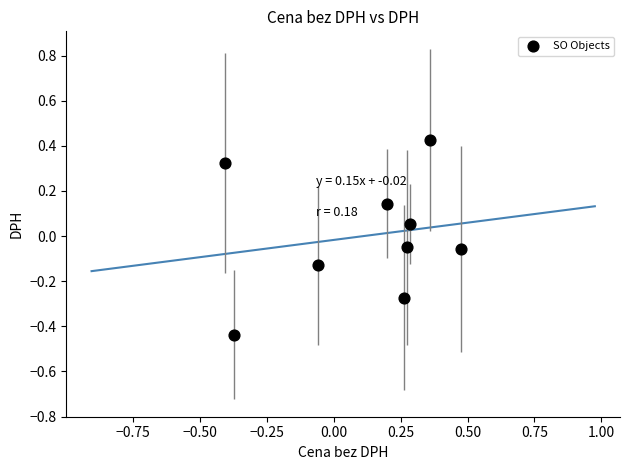

What is the range of Y values (max minus min)?

0.9